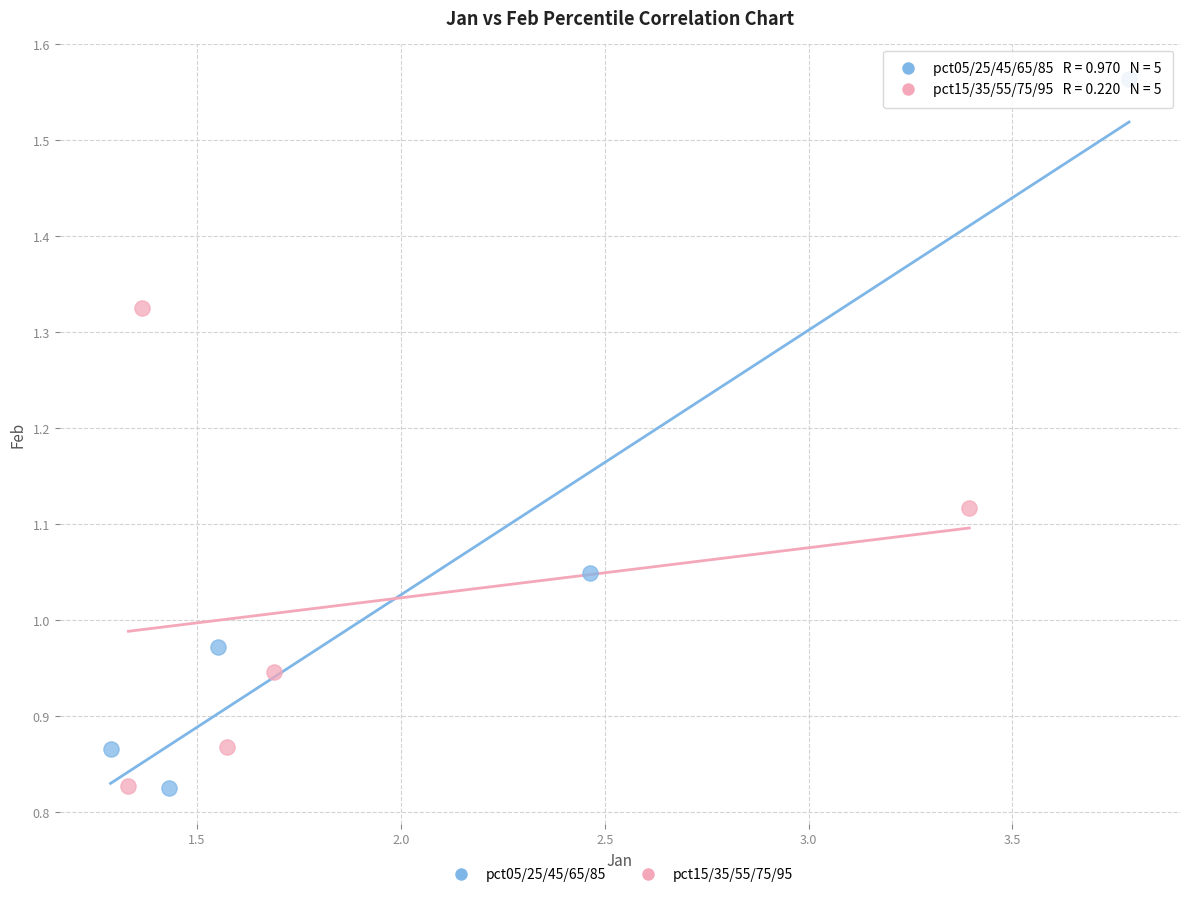

Which series has the widest spread of Y values?

pct05/25/45/65/85